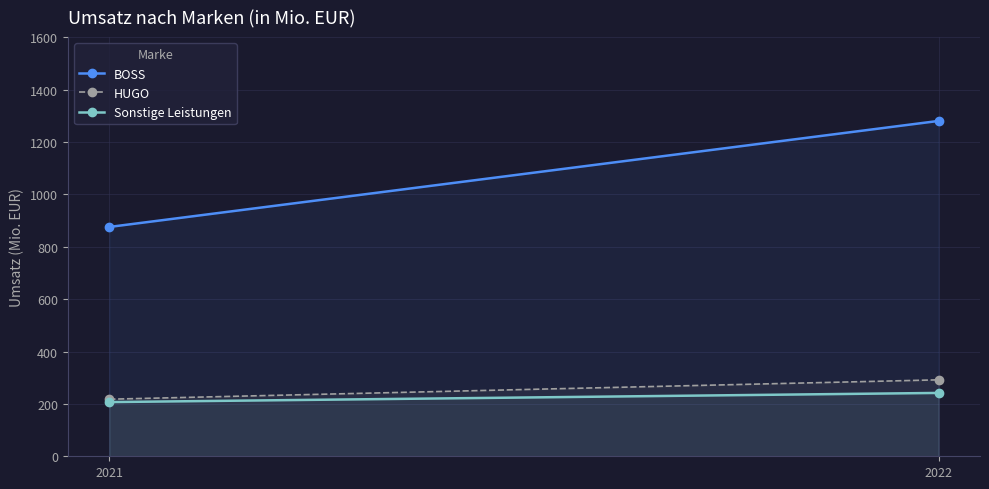

Is it true that Sonstige Leistungen equals 207 at 2021?

True